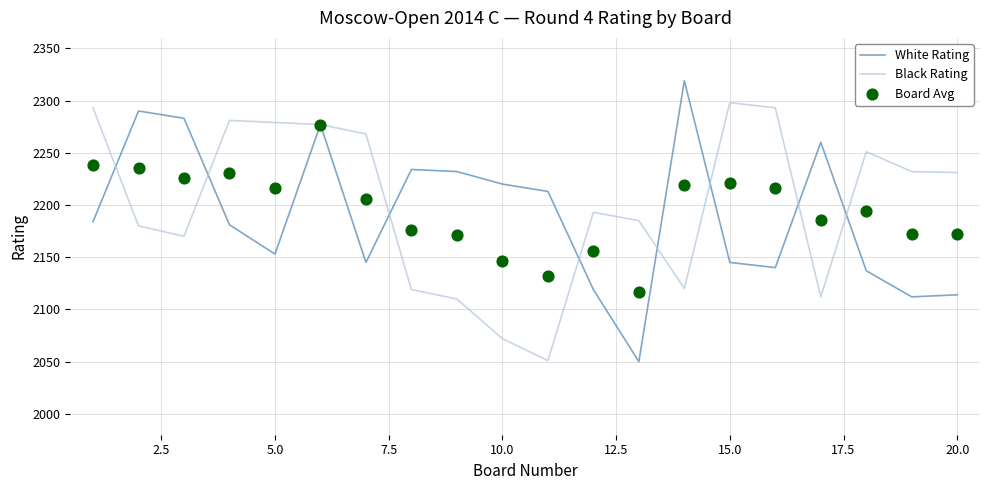

Which series contains the lowest Y value?

White Rating